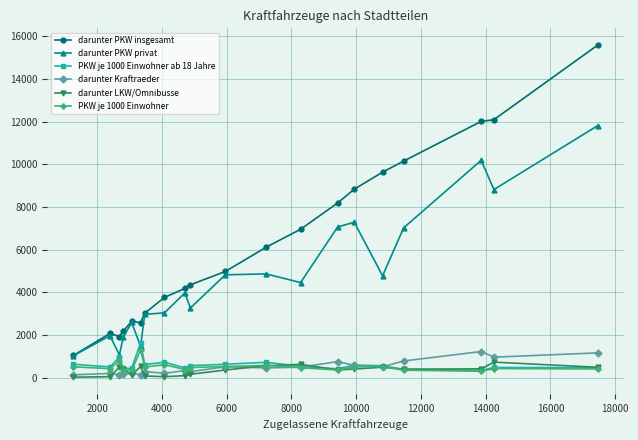

What are all the series names shown in the legend?

darunter PKW insgesamt, darunter PKW privat, PKW je 1000 Einwohner ab 18 Jahre, darunter Kraftraeder, darunter LKW/Omnibusse, PKW je 1000 Einwohner